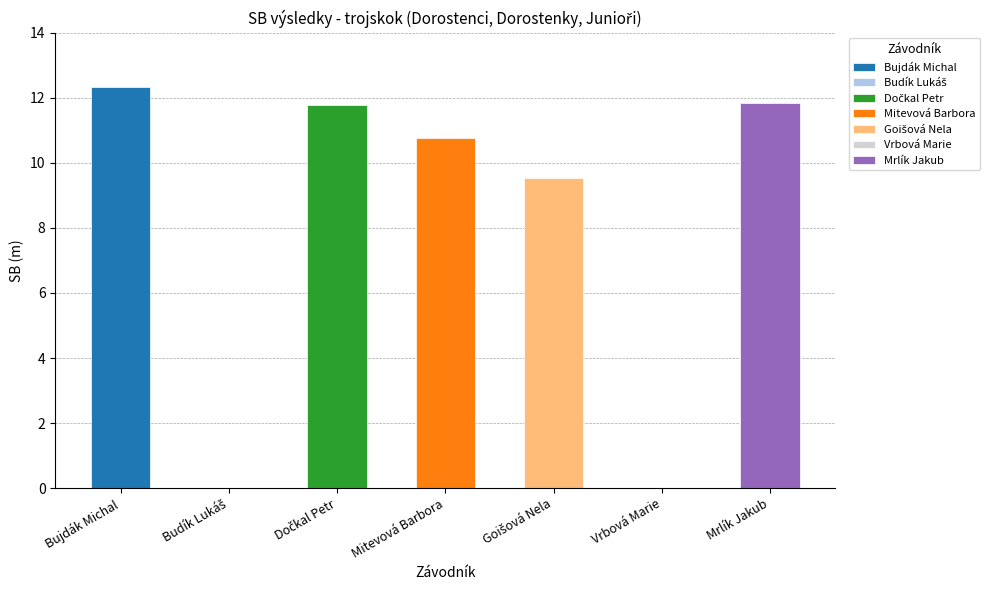

Which series has the widest spread of values?

Bujdák Michal